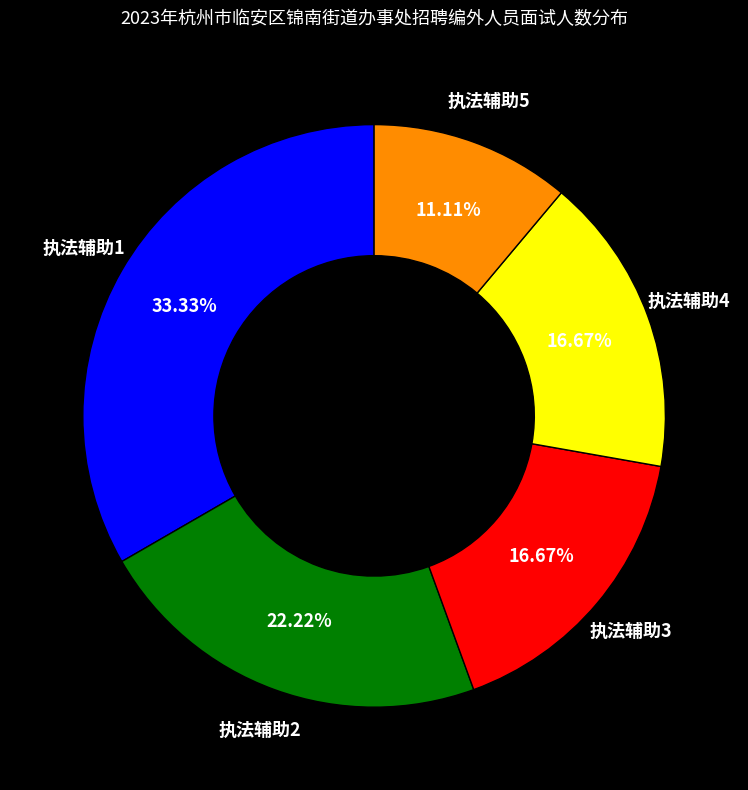

Does 执法辅助5 account for over 50% of the chart?

No